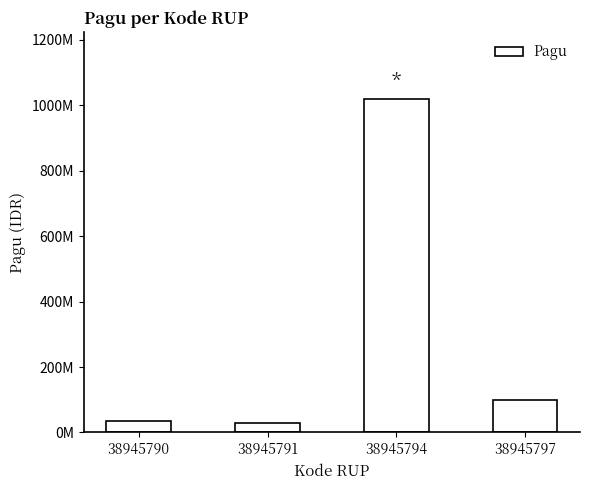

Are the bars horizontal?

No